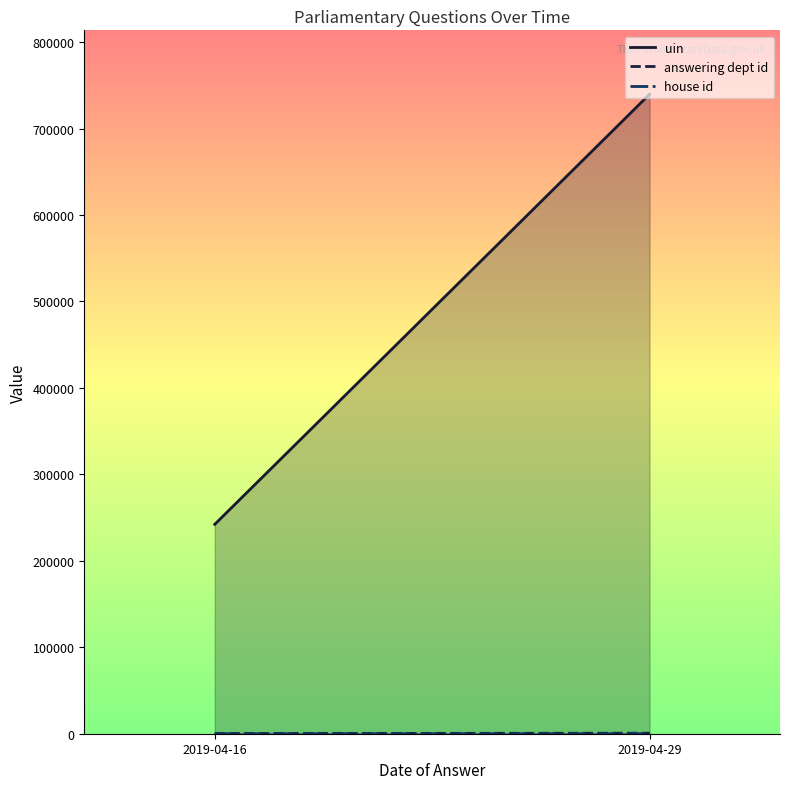

Reading right to left, list all the values displayed in this chart.

uin: 739602	242159
answering dept id: 603	201
house id: 3	1